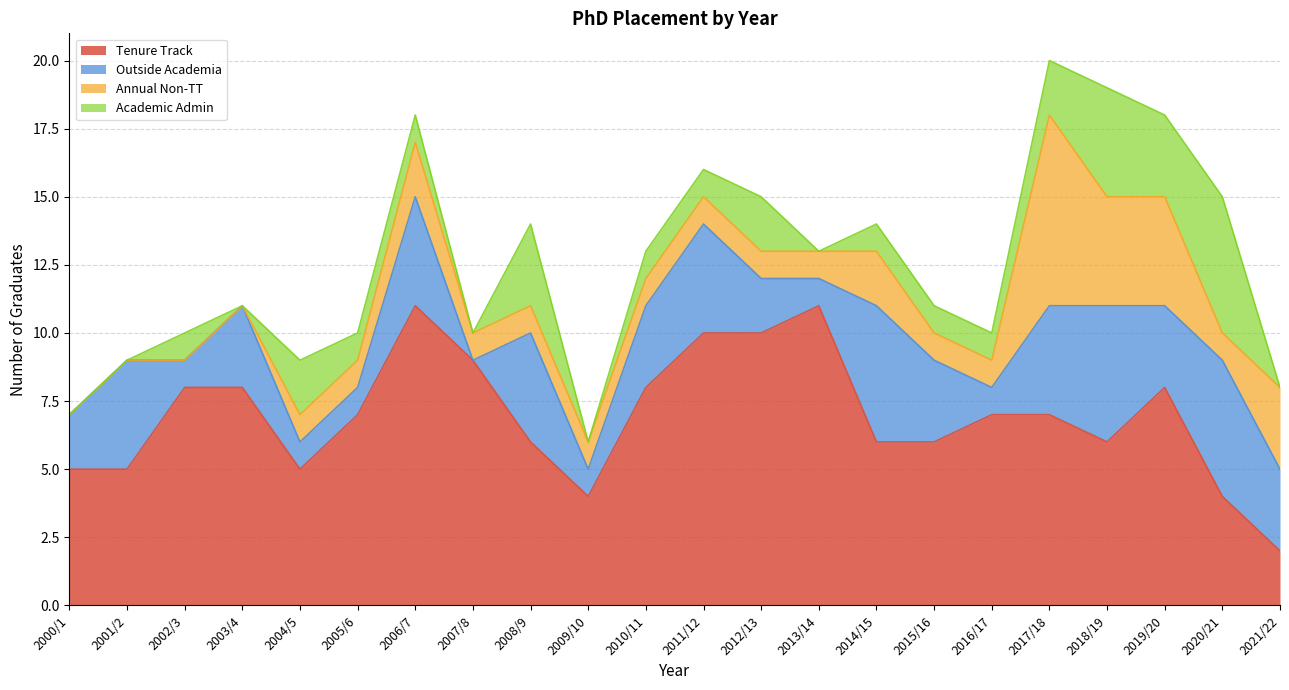

What is the maximum value for Tenure Track?

11